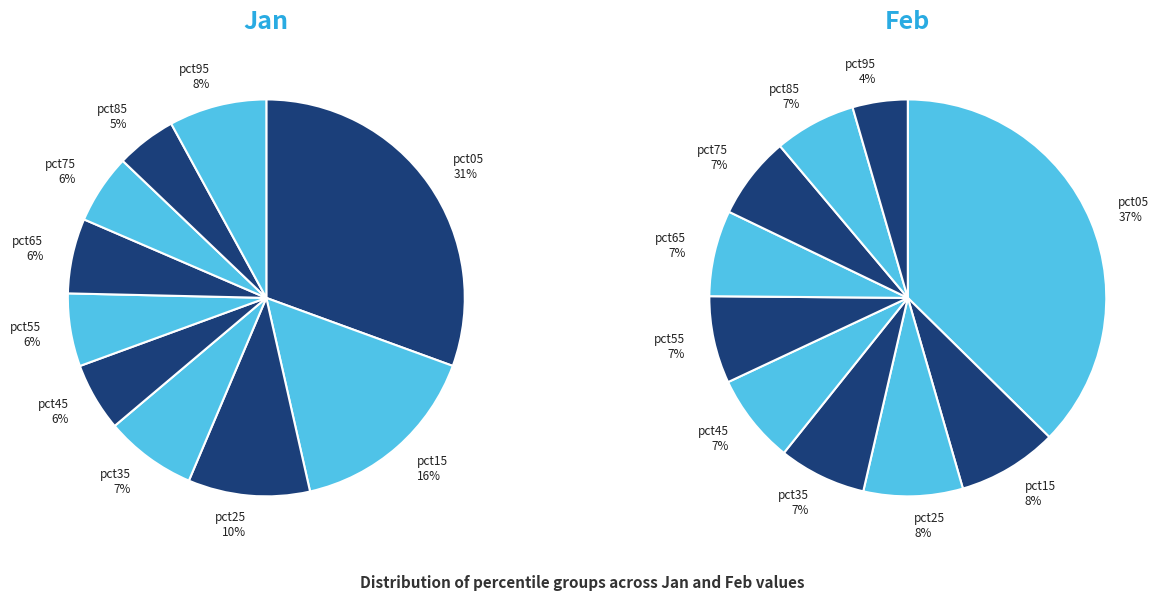

Is it true that pct95 is 8% of the pie?

True